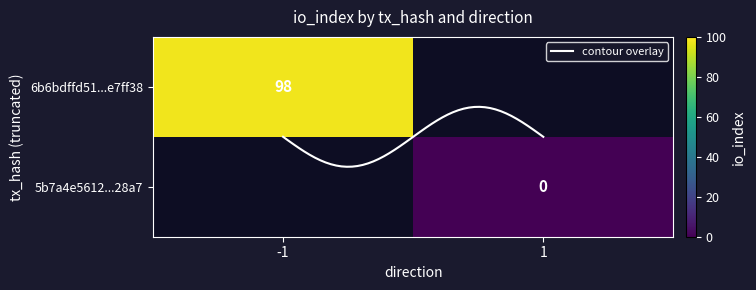

What is the sum of the 5b7a4e5612c8c2b12290c2933f5339ca31c28a7 values at io_index and direction?

1